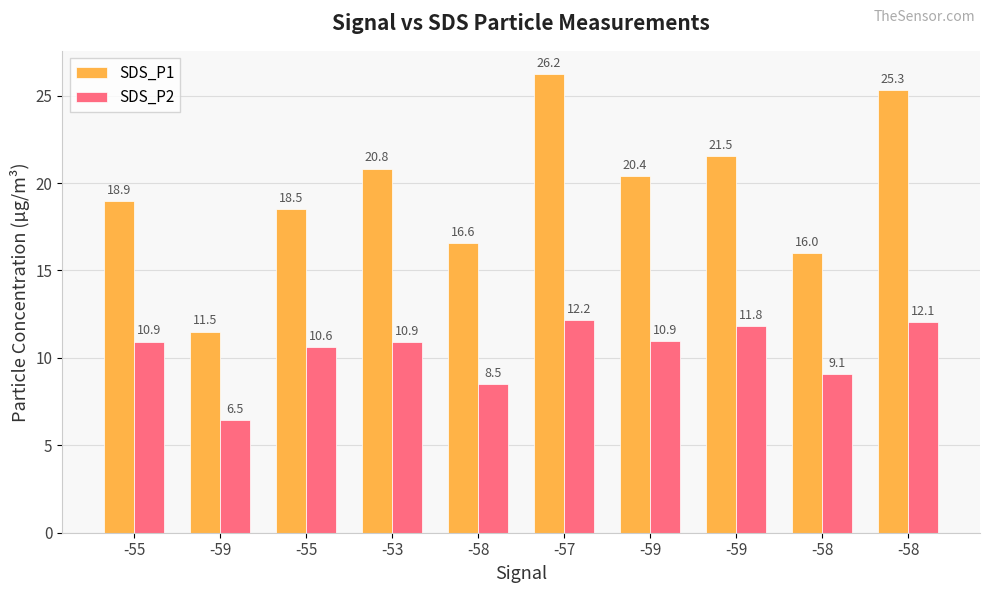

How many data points in SDS_P2 are above 10?

7